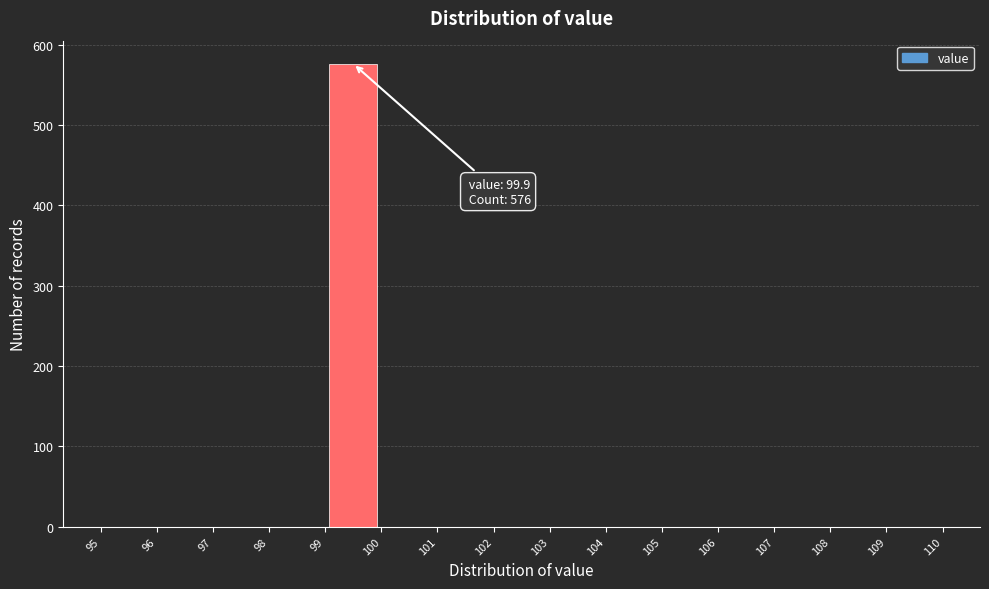

Over which range of the x-axis is the bar tallest?

99 to 100